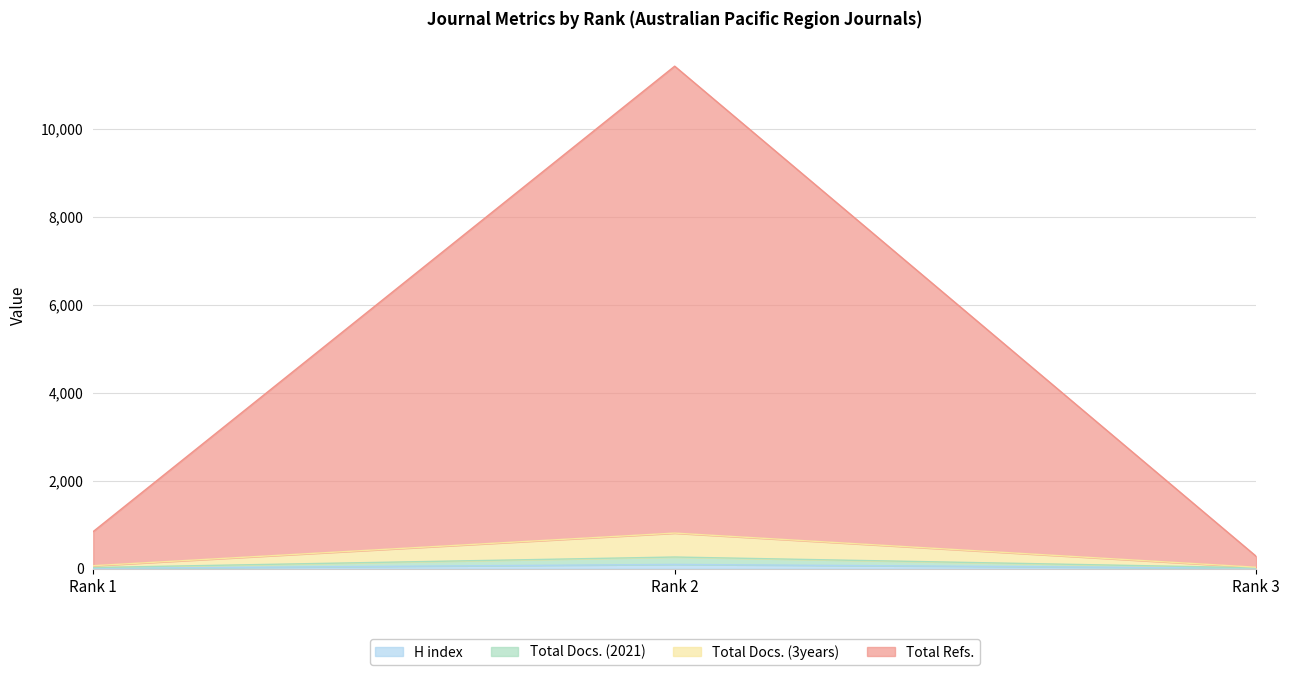

At which category is the sum across all series the highest?

Rank 2